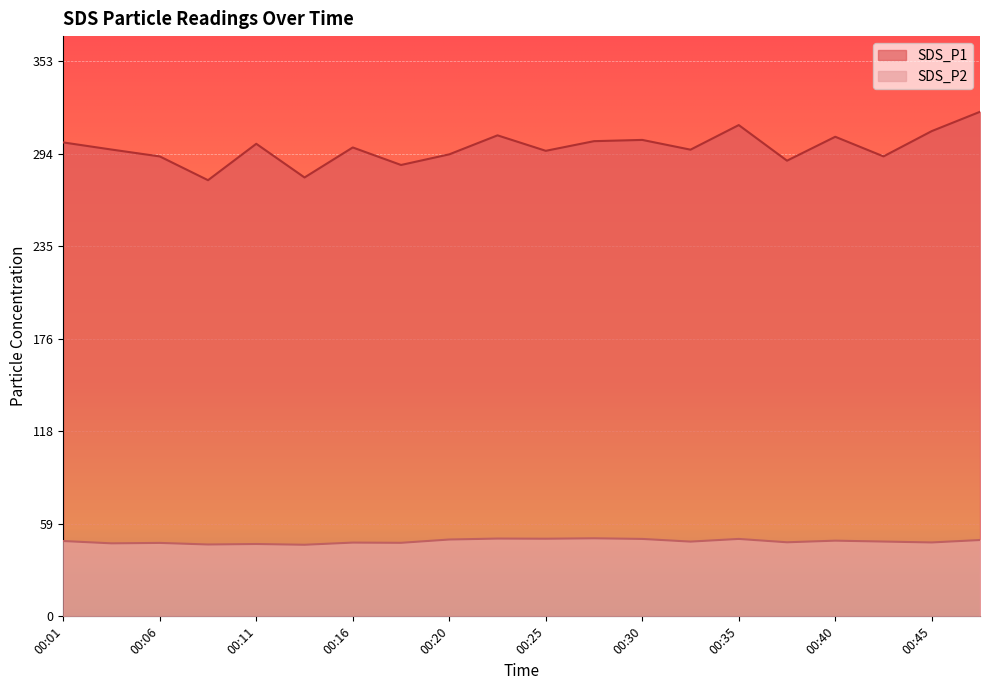

What is the difference between the maximum and second lowest values in the SDS_P2 series?

3.9